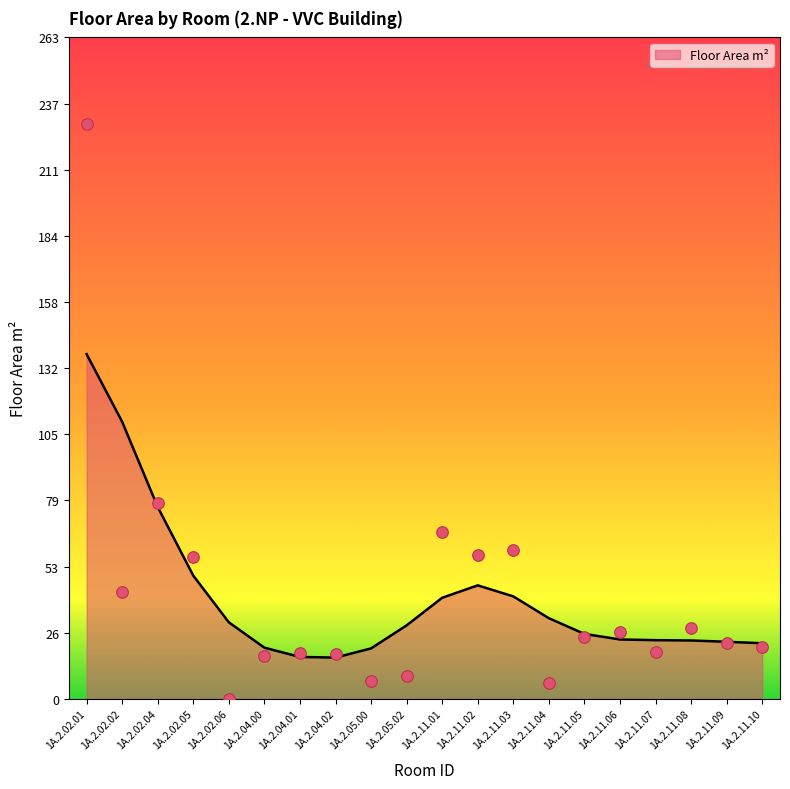

Approximately how many times larger is the value at 1A.2.02.05 compared to 1A.2.05.00?

7.9